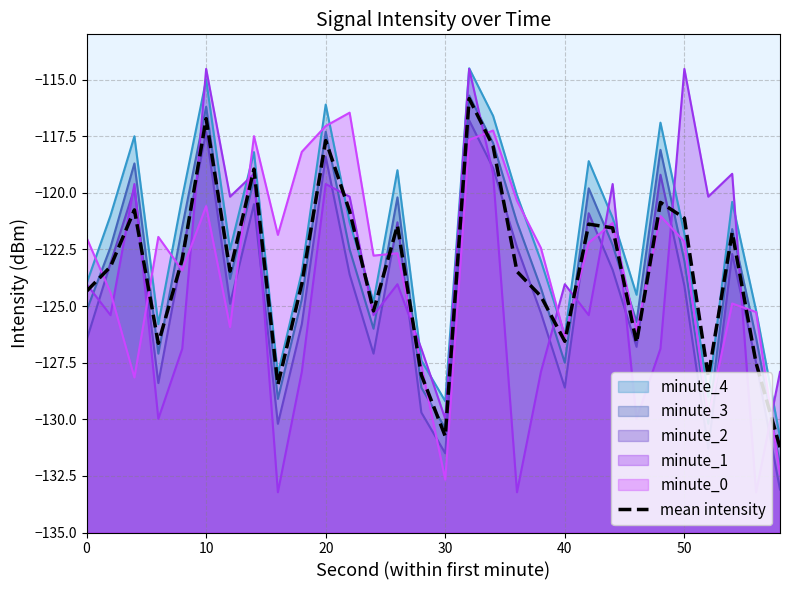

True or false: the data has more than 1 interior local peaks.

True